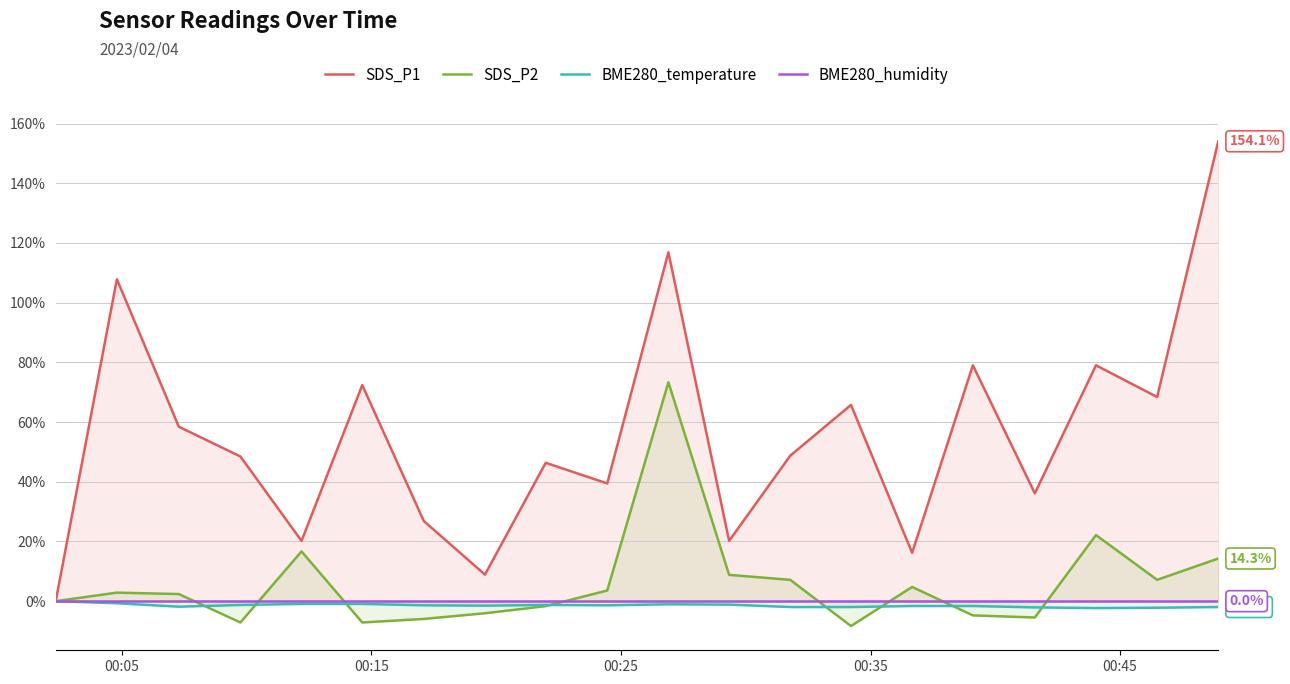

What are all the series names shown in the legend?

SDS_P1, SDS_P2, BME280_temperature, BME280_humidity